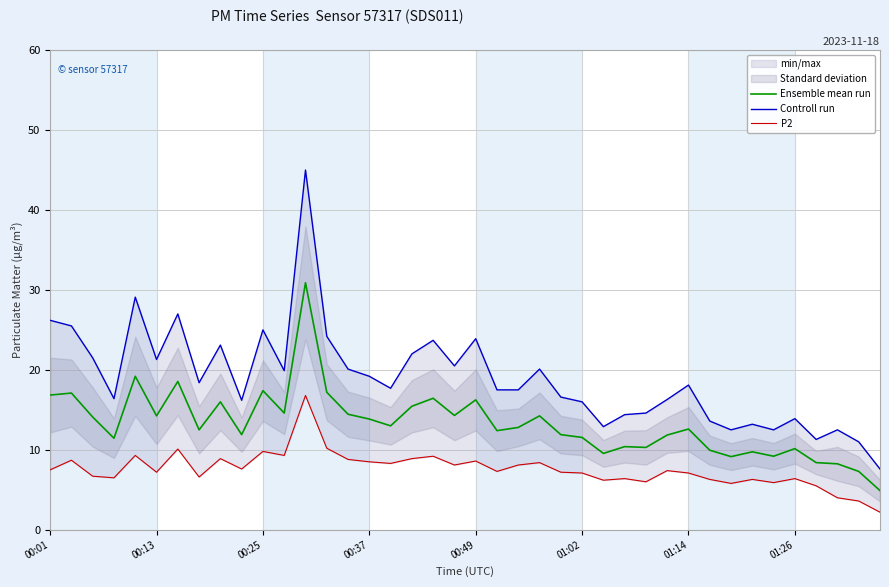

What is the lowest value of the Ensemble mean run series?

4.9